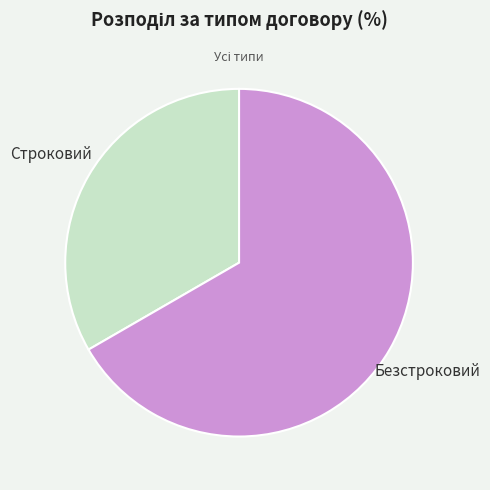

Is there any slice that represents more than half of the pie?

Yes